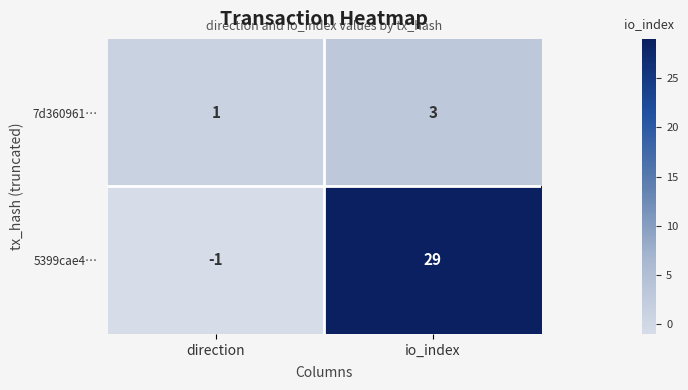

Which series has the largest range (max minus min)?

5399cae4…